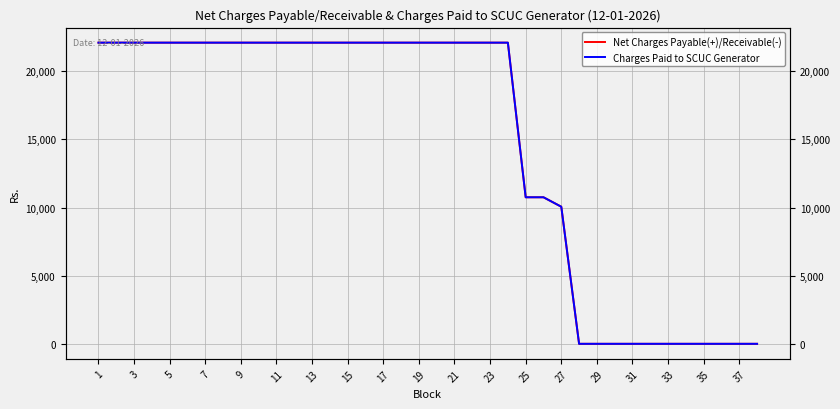

True or false: Net Charges Payable(+)/Receivable(-) and Charges Paid to SCUC Generator cross at least once.

False